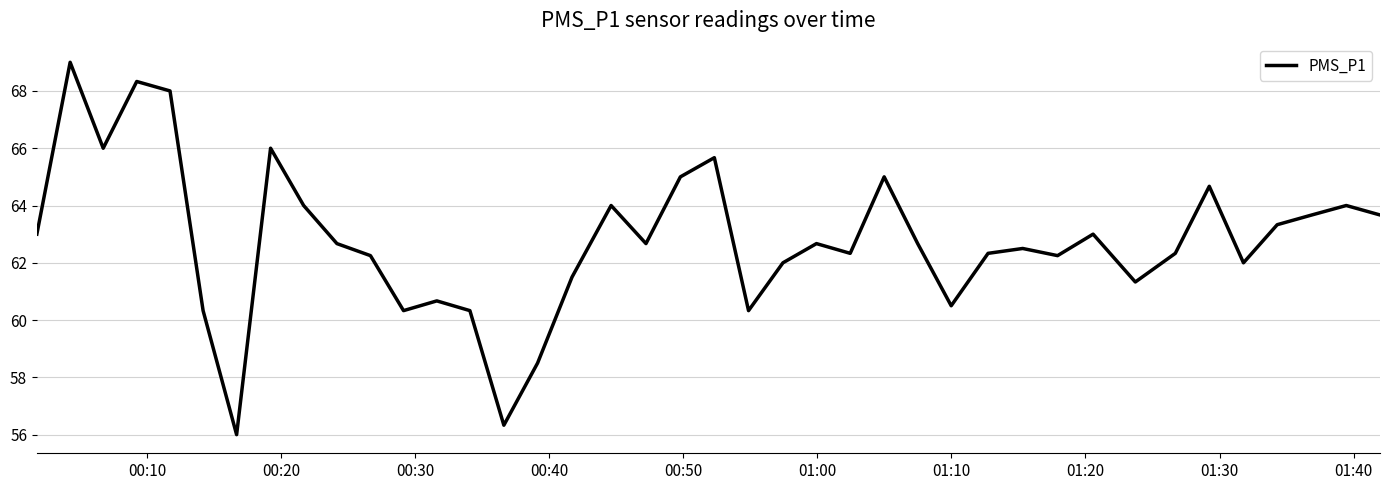

What is the difference between the maximum and minimum values?

13.0